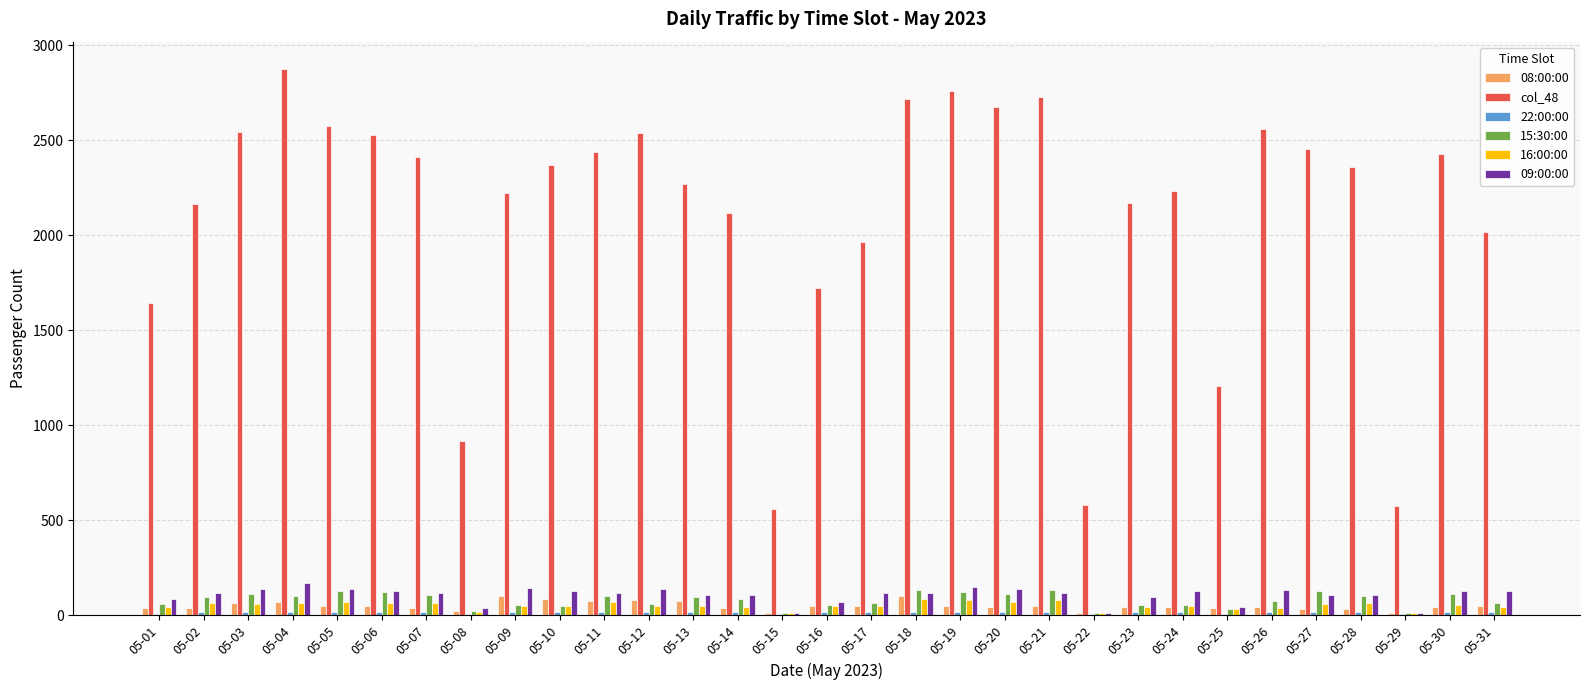

Which series has the widest spread of values?

col_48